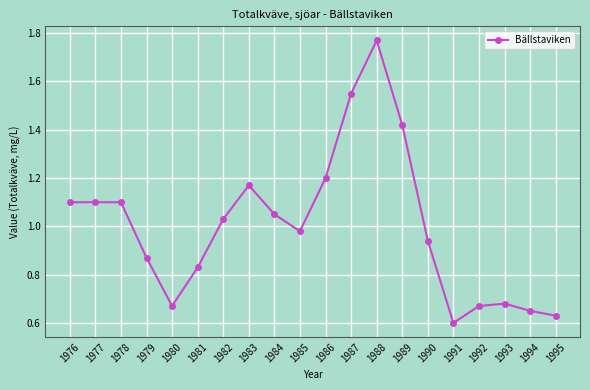

Count the number of categories in the chart.

20